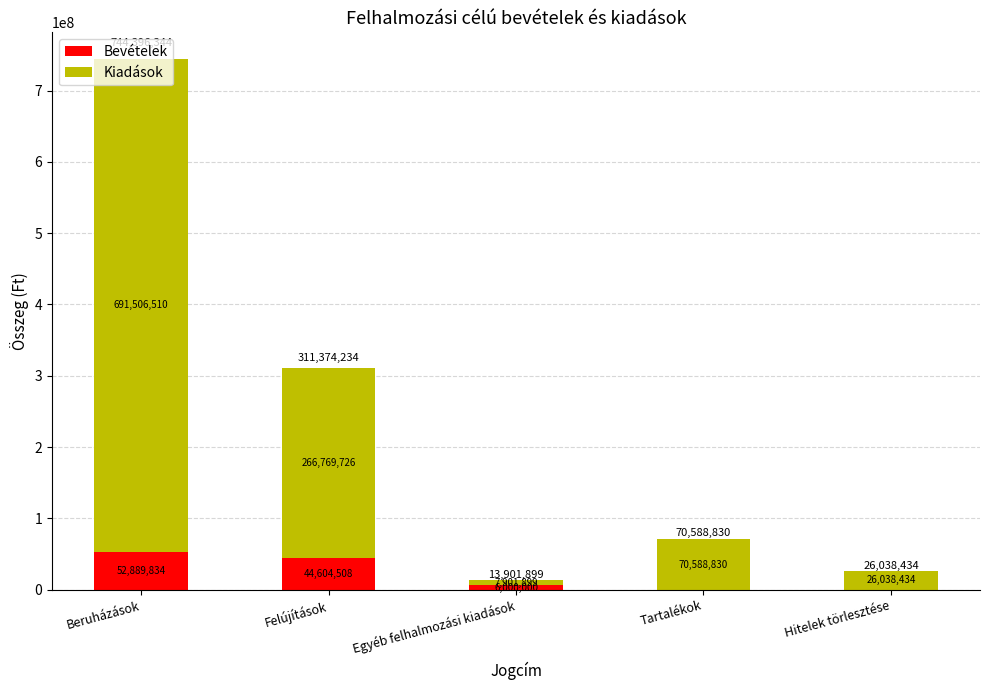

Read the Bevételek value at Felújítások, to the nearest 100.

44604500